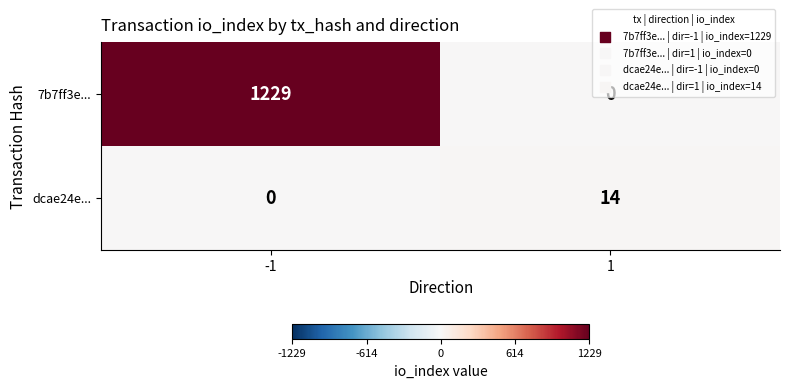

What is the difference between the dcae24e... values at 1 and -1?

14